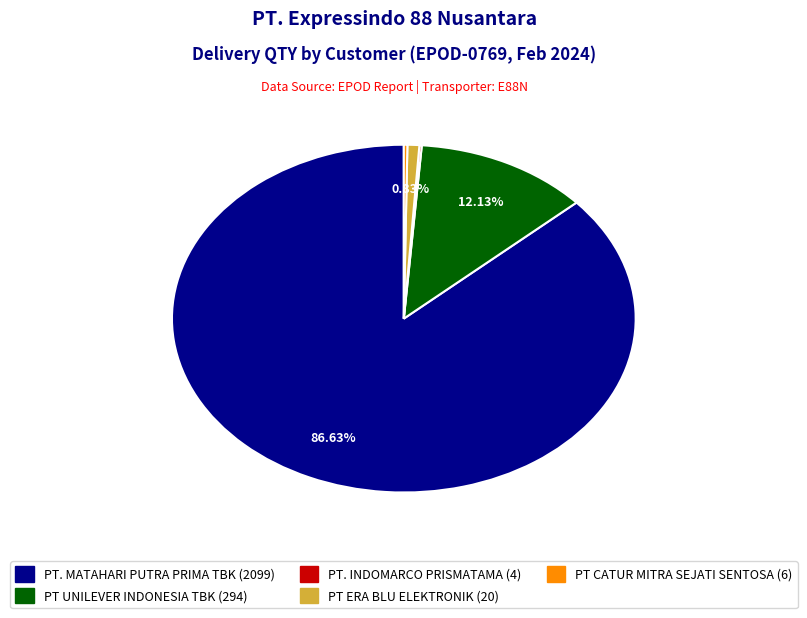

Does PT. MATAHARI PUTRA PRIMA TBK account for over 50% of the chart?

Yes